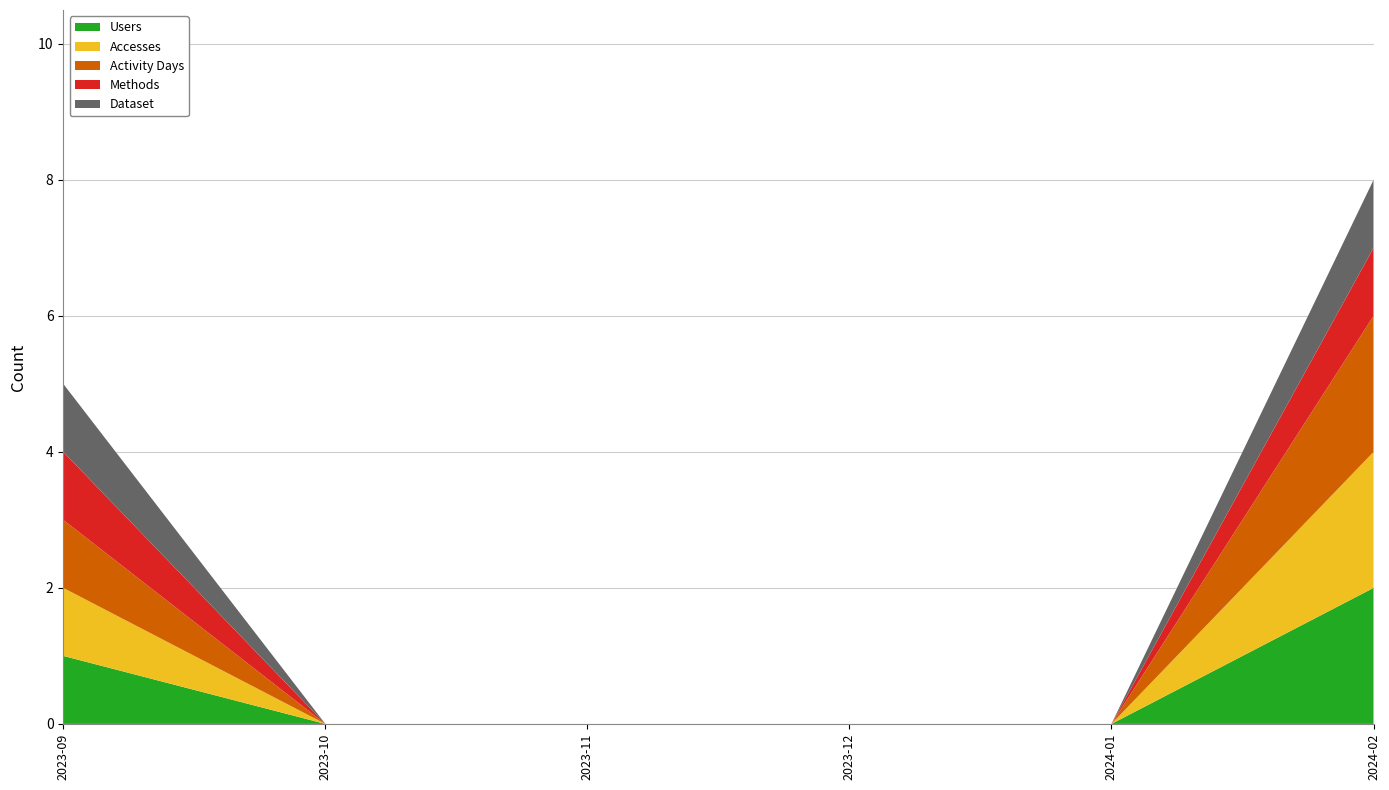

Reading right to left, transcribe all the data shown in this chart.

Users: 2024-02=2	2024-01=0	2023-12=0	2023-11=0	2023-10=0	2023-09=1
Accesses: 2024-02=2	2024-01=0	2023-12=0	2023-11=0	2023-10=0	2023-09=1
Activity Days: 2024-02=2	2024-01=0	2023-12=0	2023-11=0	2023-10=0	2023-09=1
Methods: 2024-02=1	2024-01=0	2023-12=0	2023-11=0	2023-10=0	2023-09=1
Dataset: 2024-02=1	2024-01=0	2023-12=0	2023-11=0	2023-10=0	2023-09=1